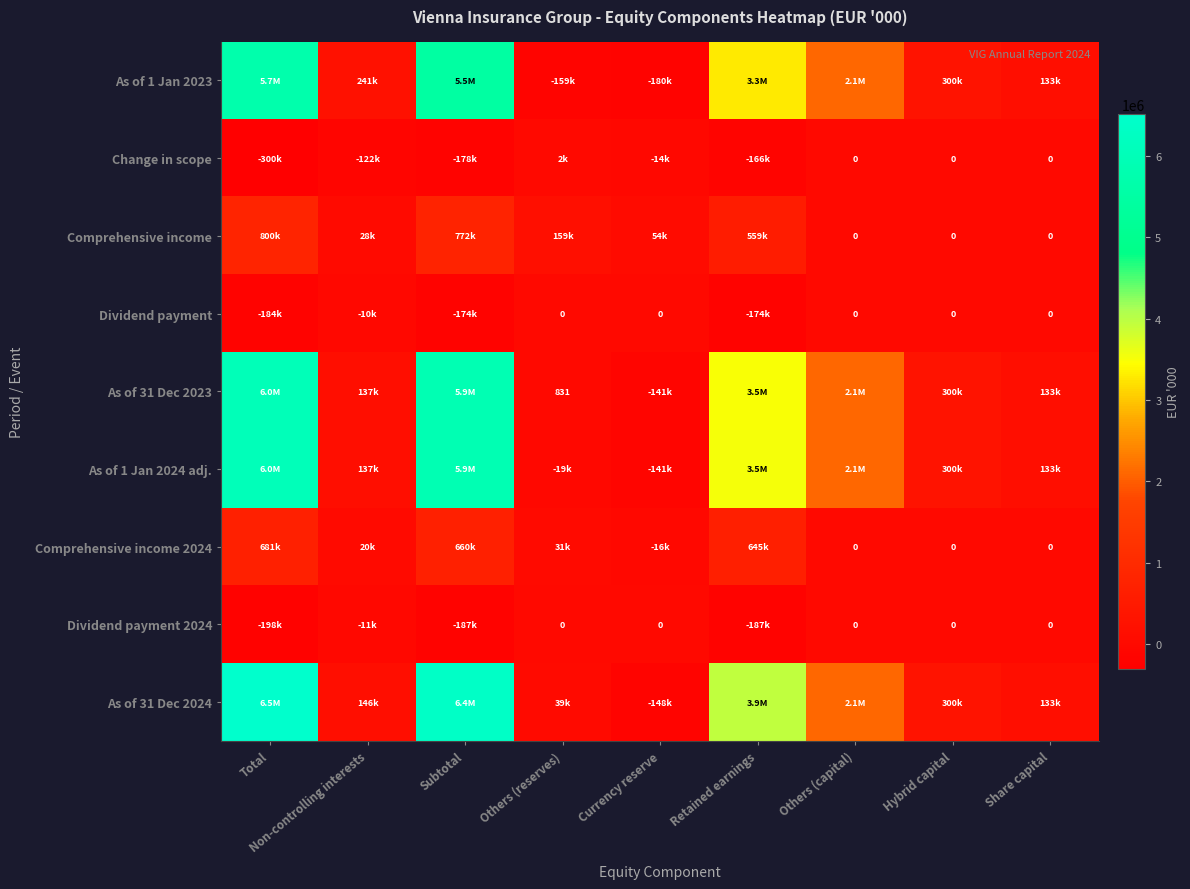

Rank the categories by As of 1 Jan 2024 adj. value from lowest to highest.

Currency reserve, Others (reserves), Share capital, Non-controlling interests, Hybrid capital, Others (capital), Retained earnings, Subtotal, Total